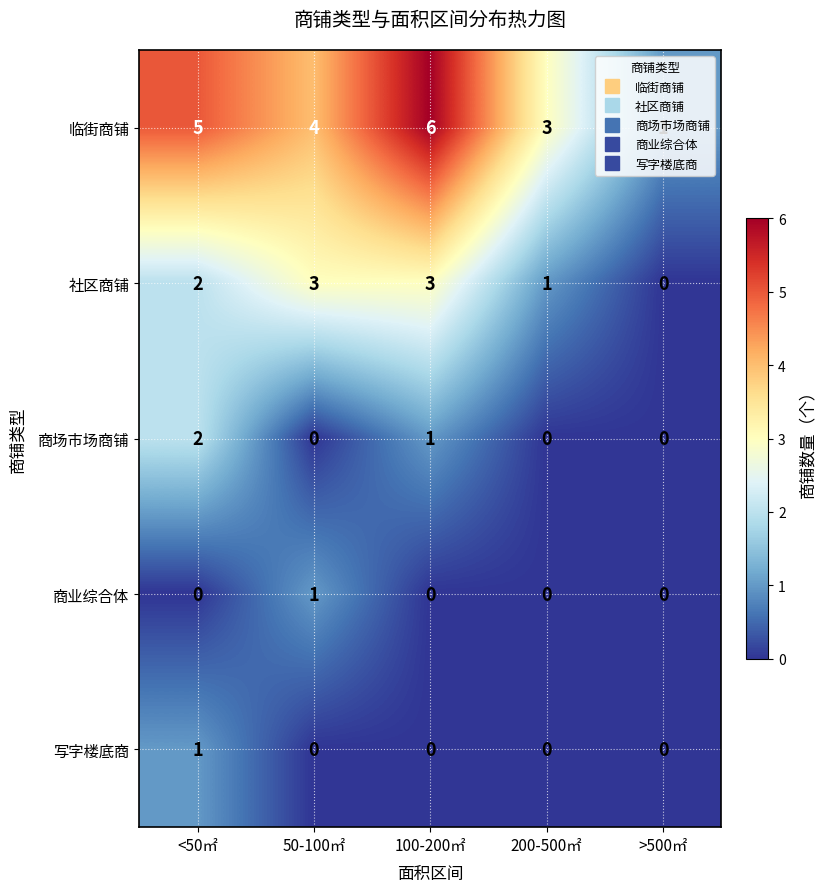

How many data points does each series have?

5